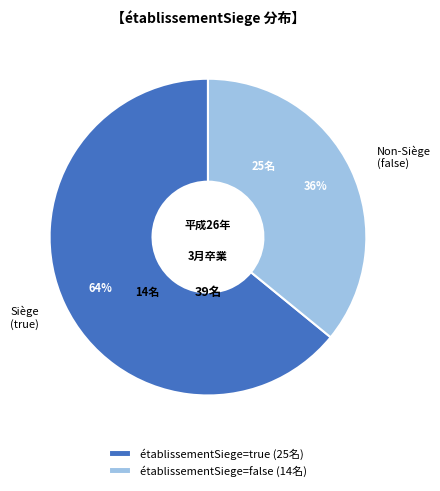

Combined, do Siège (true) and Non-Siège (false) account for over 50%?

Yes